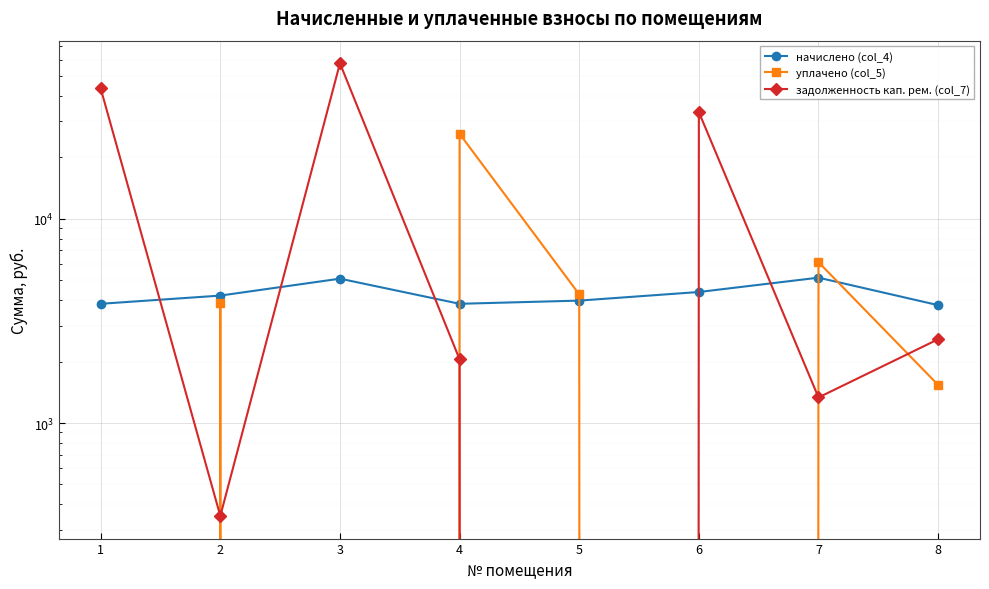

At which category is the sum across all series the highest?

3